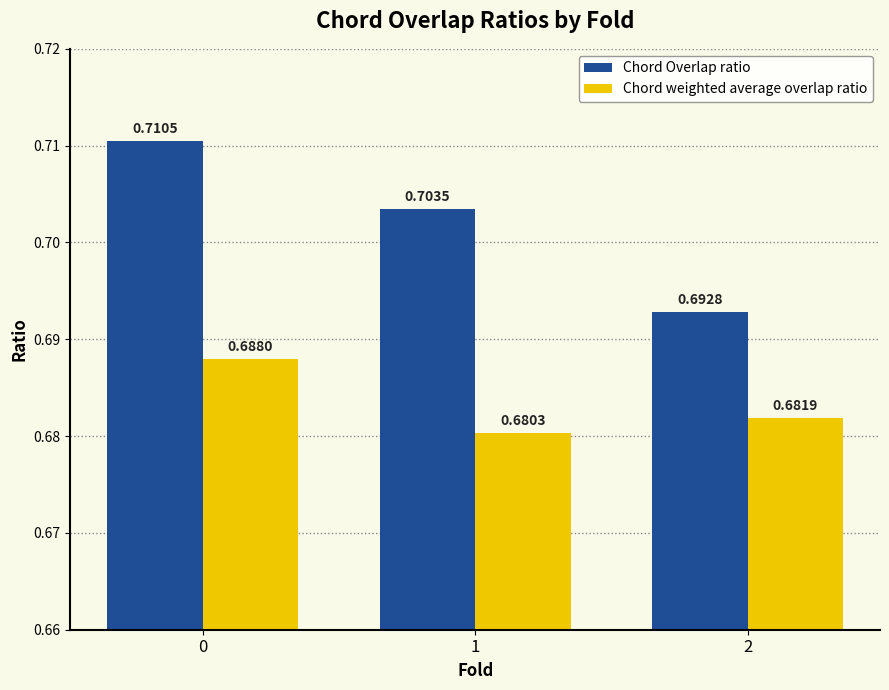

Is the value of Chord weighted average overlap ratio at 2 greater than the value of Chord Overlap ratio at 1?

No